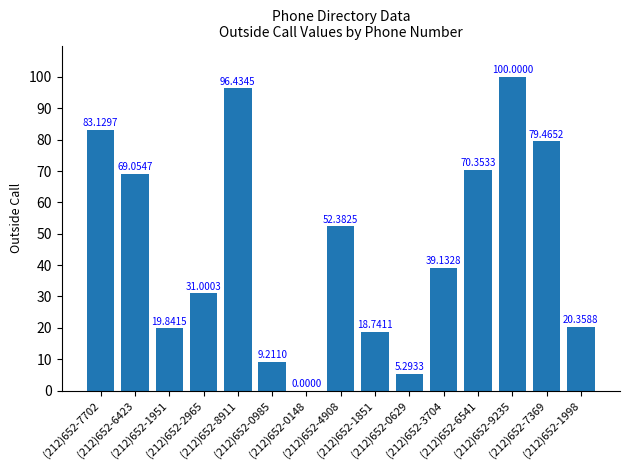

What is the approximate value at (212)652-1951?

19.8